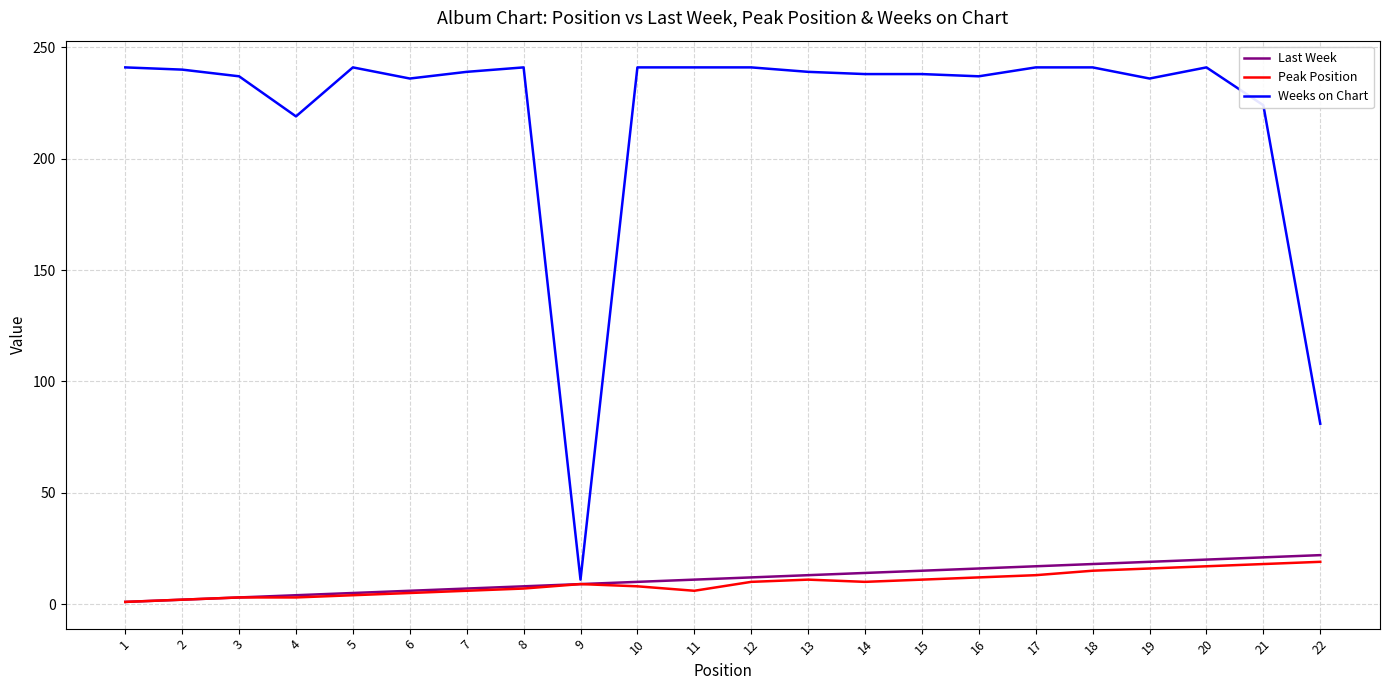

What is the greatest value displayed?

241